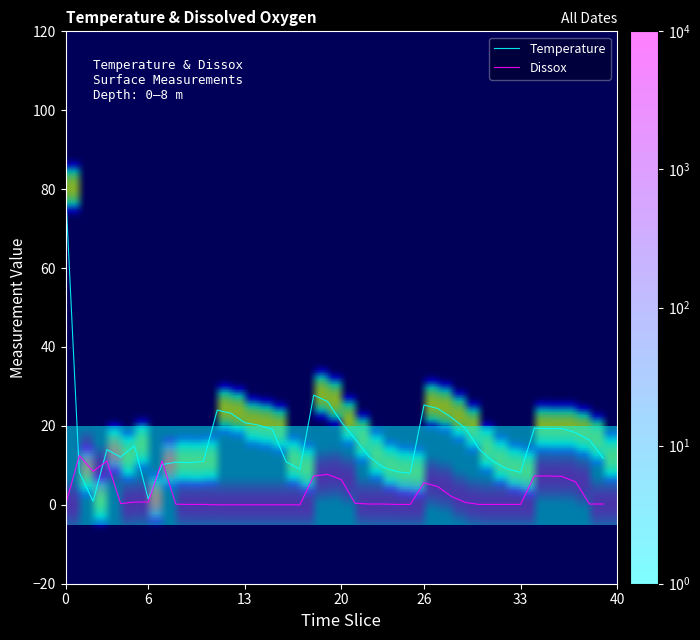

Which series has the largest total across all categories?

Temperature